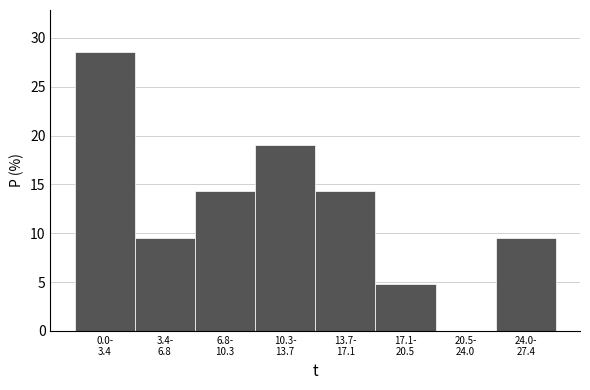

What is the greatest value displayed?

28.6